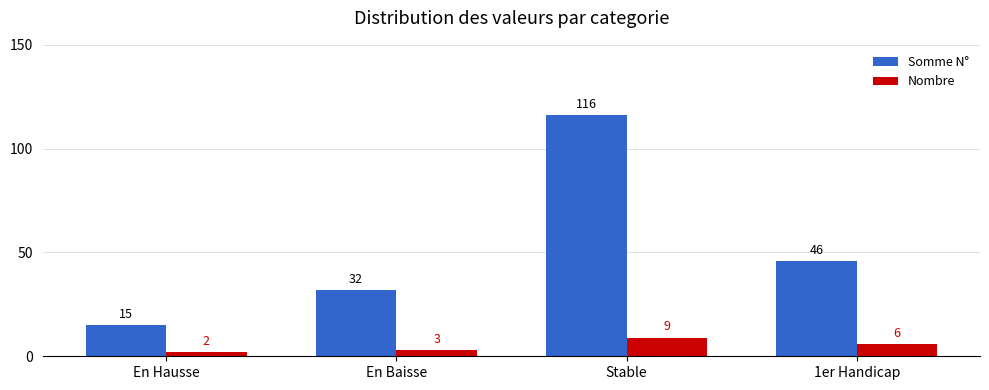

Between En Baisse and Stable, which series saw the biggest shift?

Somme N°